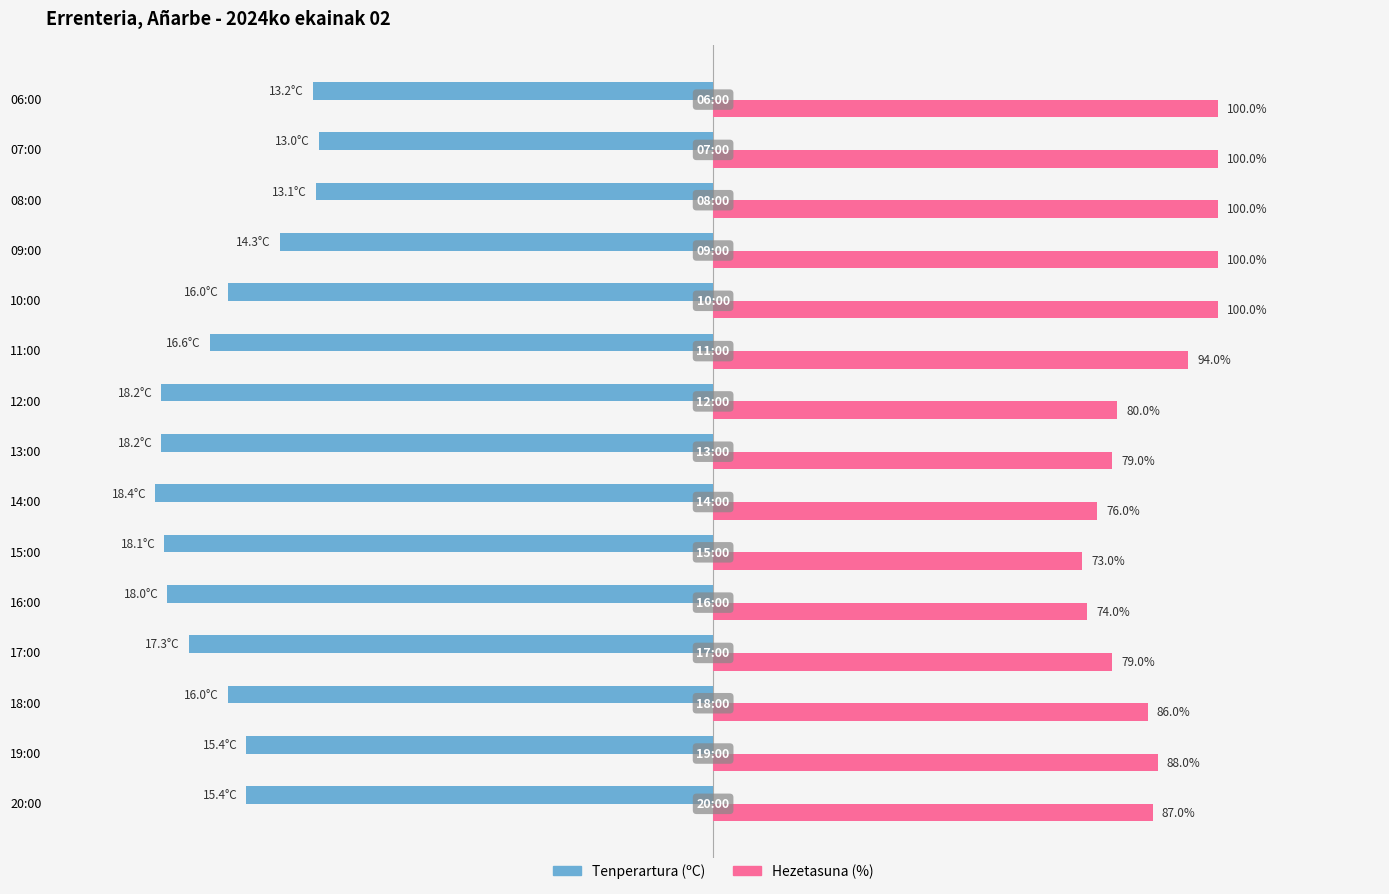

What are all the series names shown in the legend?

Tenperartura (ºC), Hezetasuna (%)